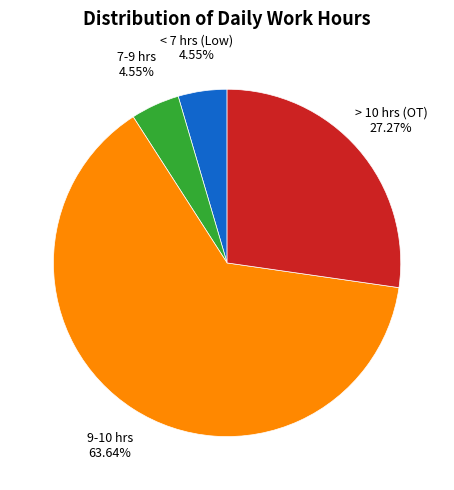

Does any single category account for the majority?

Yes